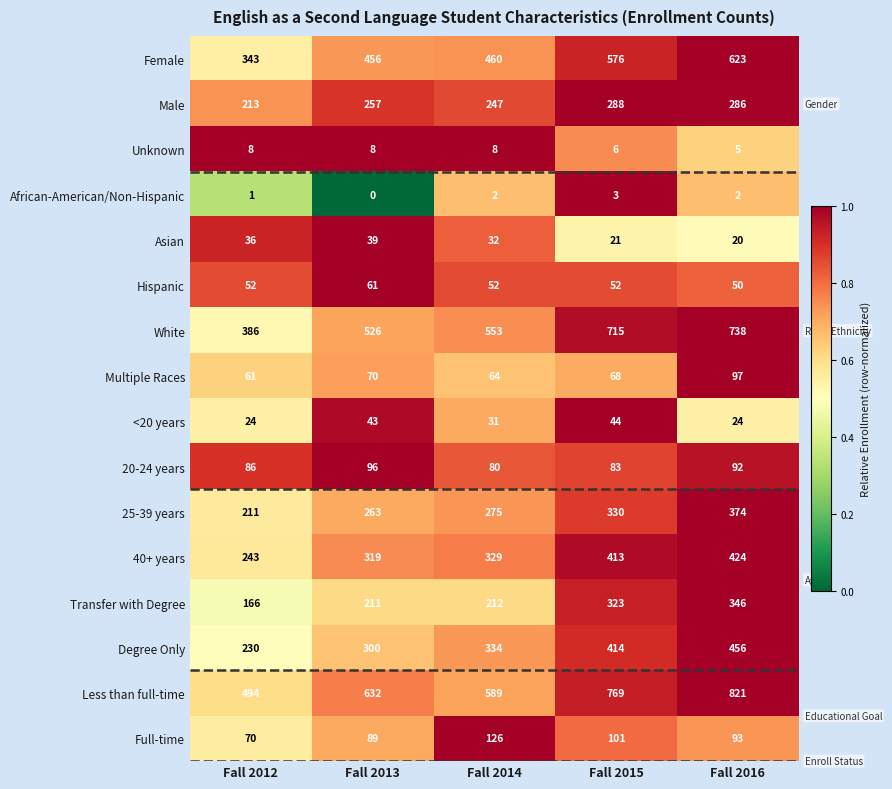

Which series changed the most between Fall 2013 and Fall 2016?

White